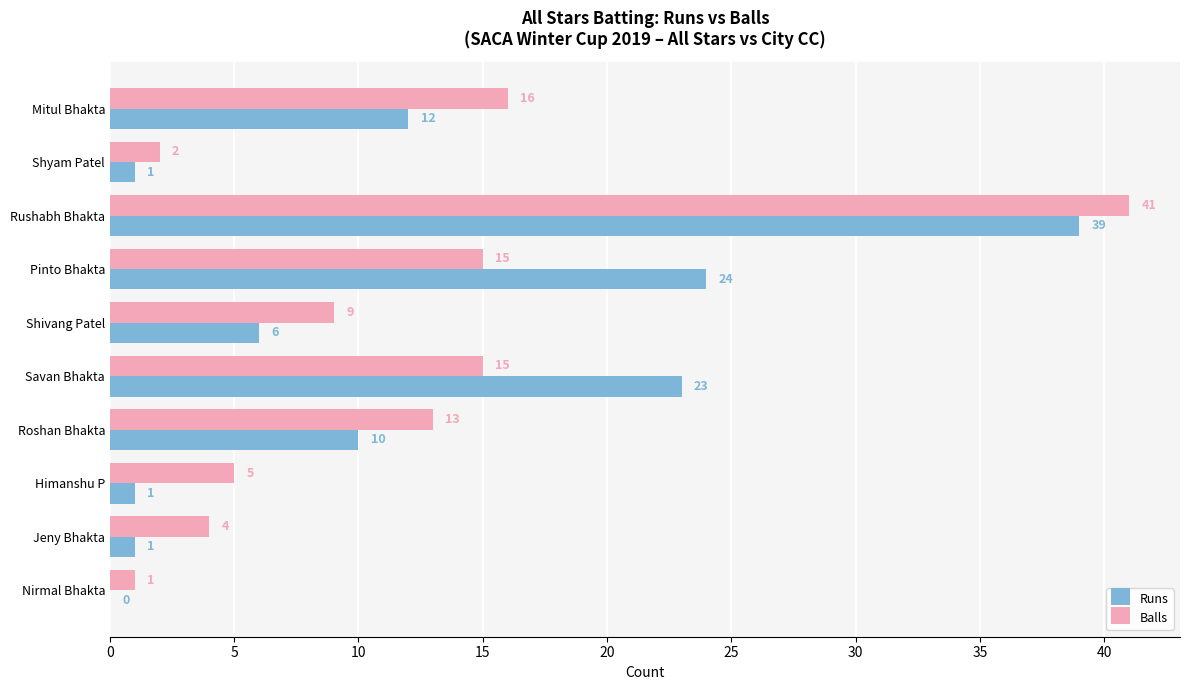

Which series changed the most between Mitul Bhakta and Jeny Bhakta?

Balls